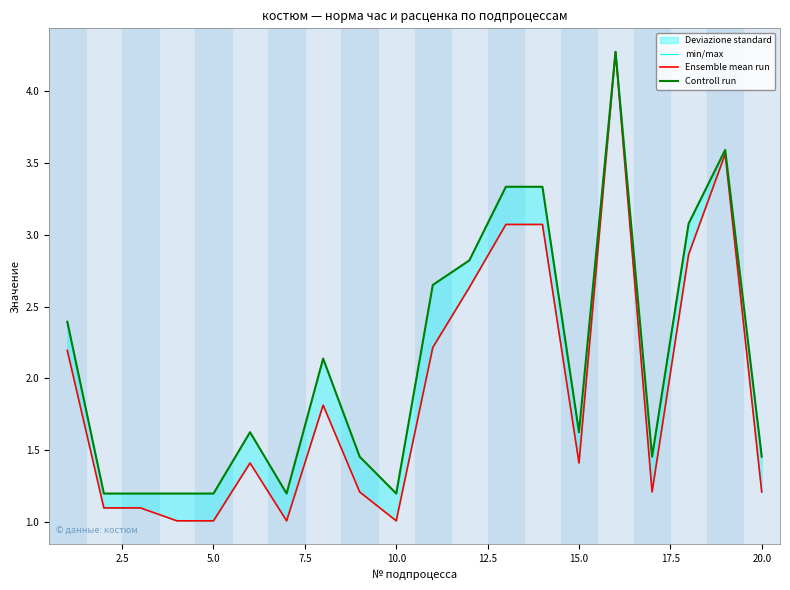

What is the average value of the Controll run series?

2.1